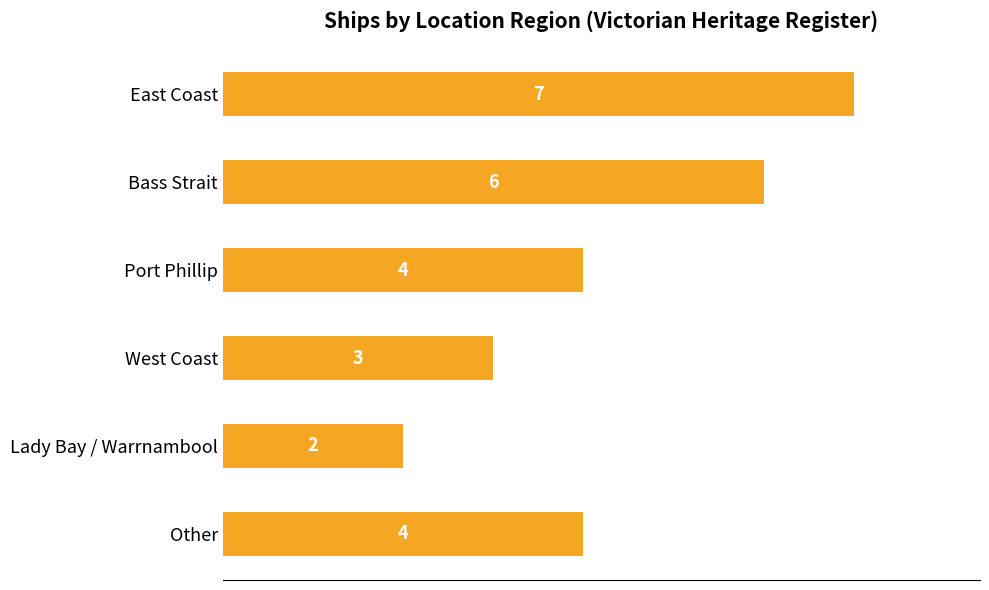

Rank the categories by value from highest to lowest.

0, 1, 2, 5, 3, 4